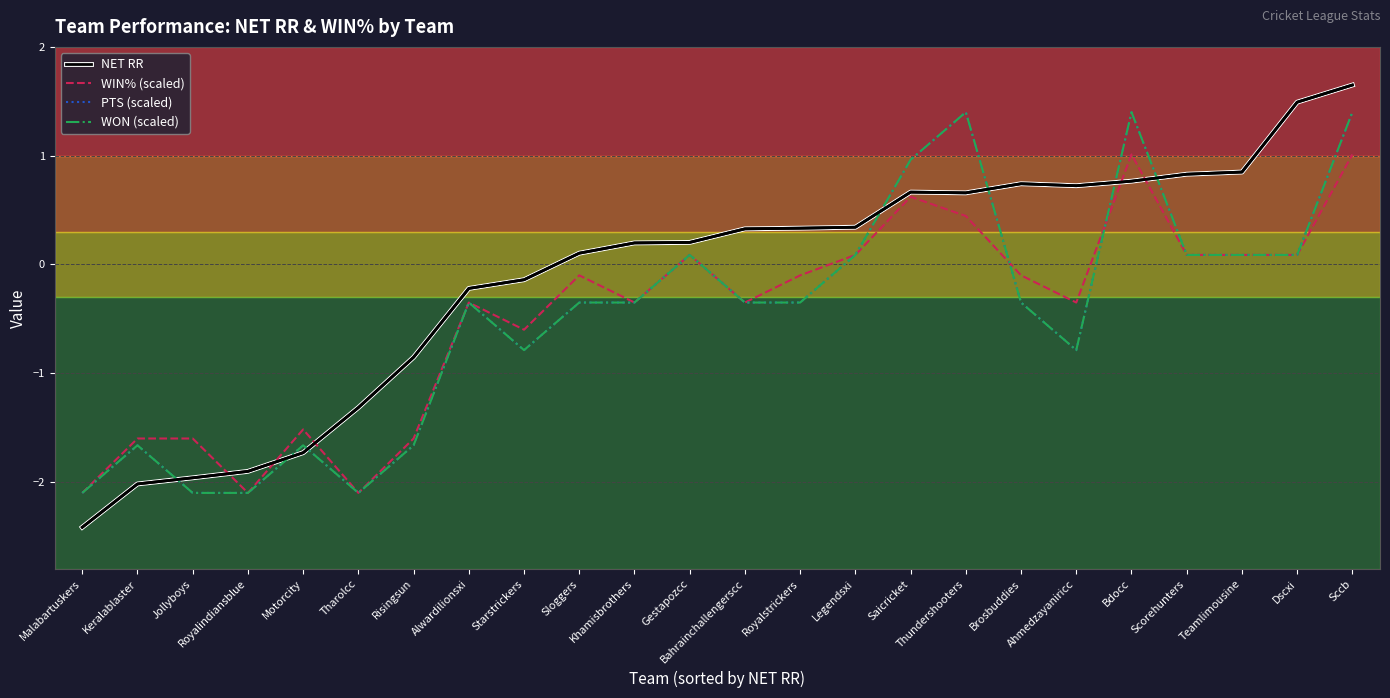

How many lines are shown in the chart?

4